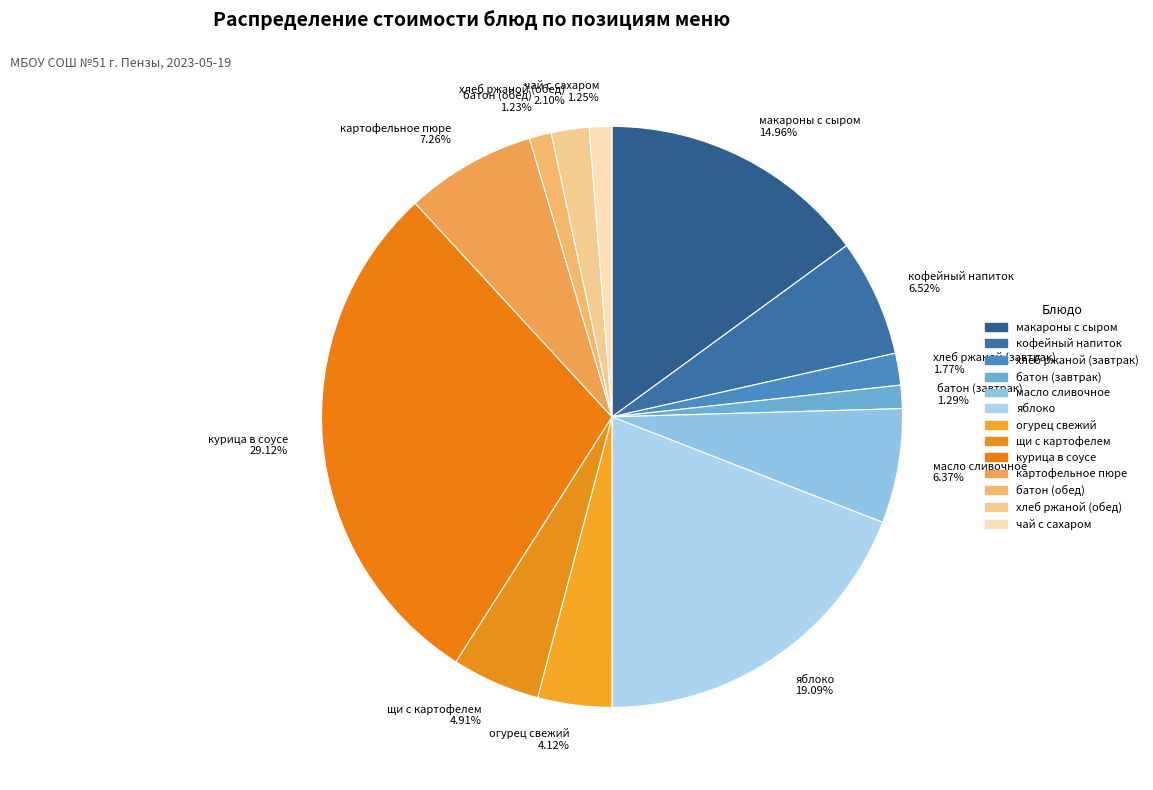

Count the number of slices in the pie.

13